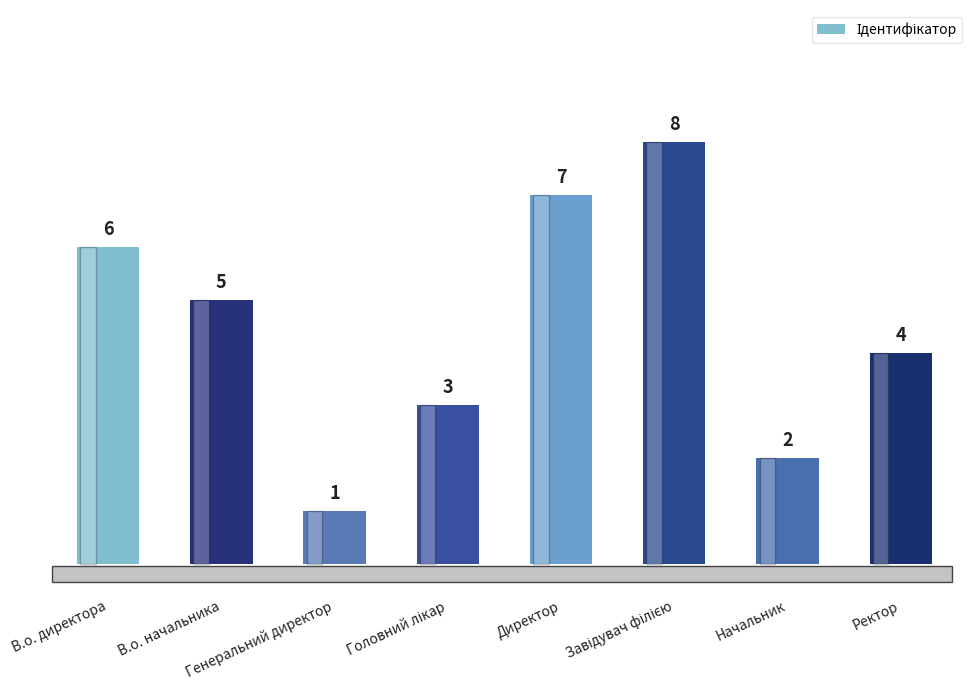

What is the label of the 7th bar from the right?

В.о. начальника